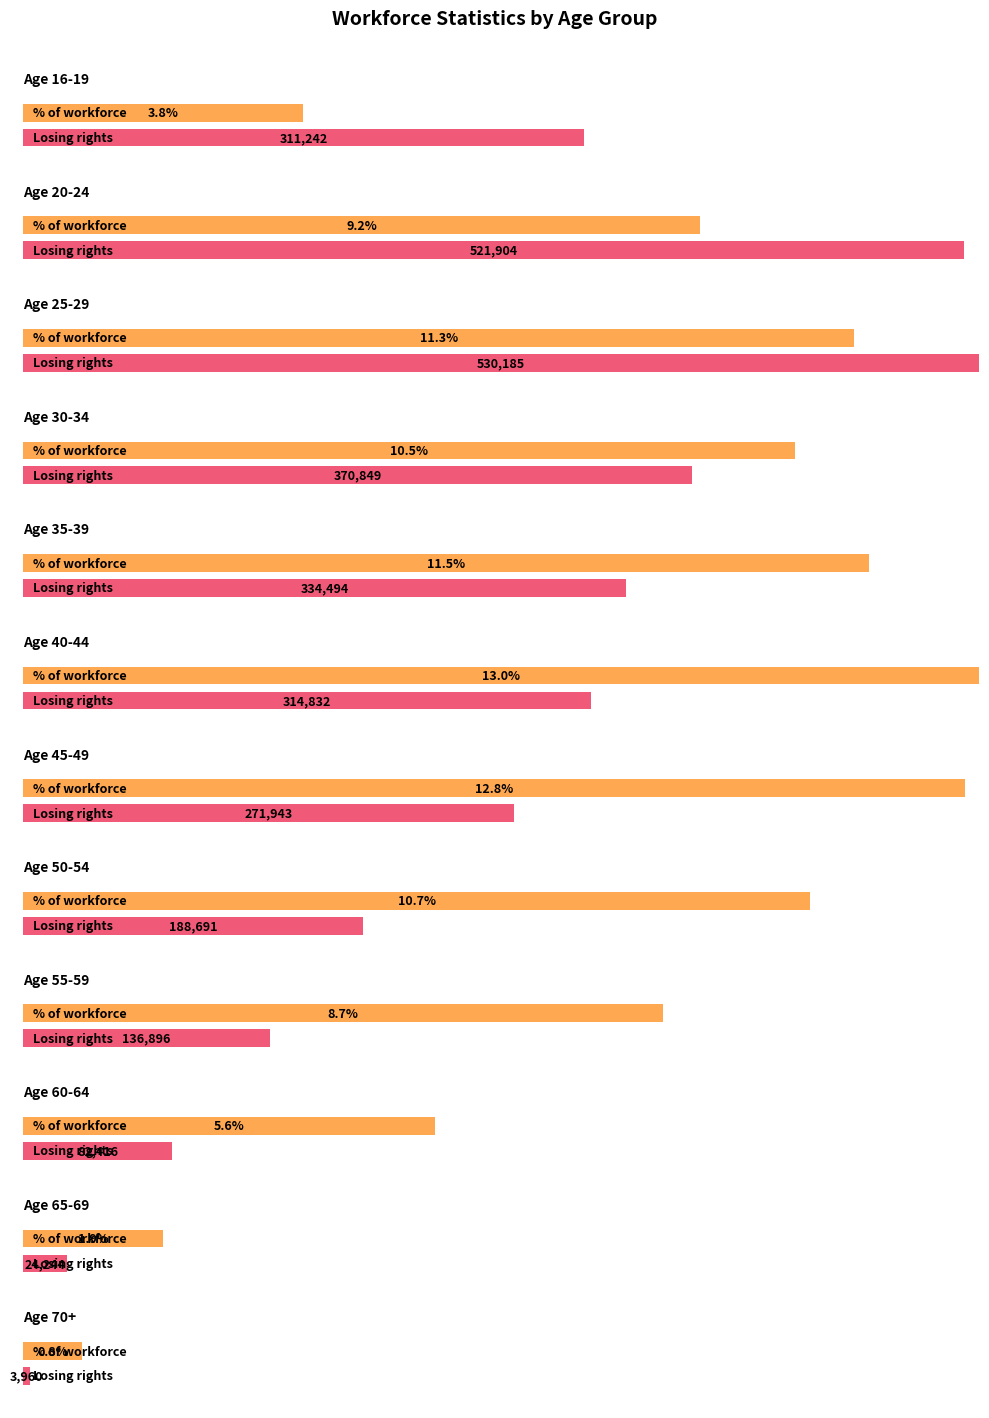

What is the minimum value for Raw number of people that will lose unfair dismissal rights?

3960.0